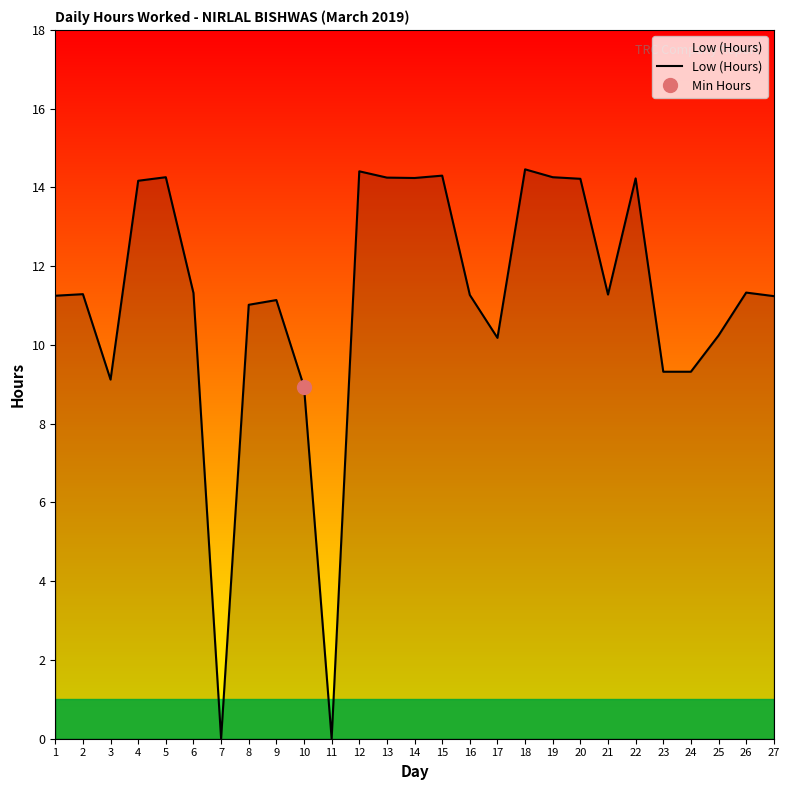

What is the value of the 3rd point from the left?

9.1